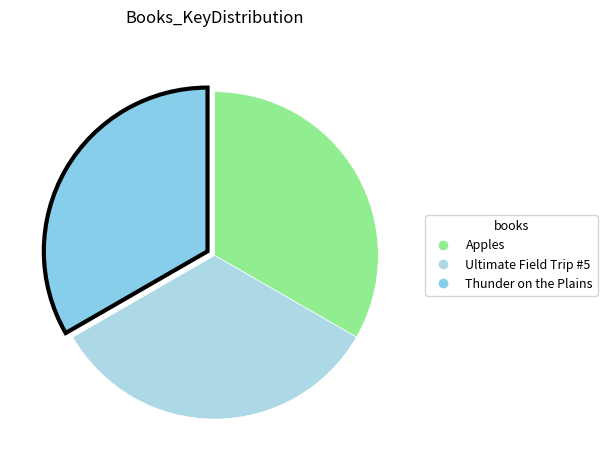

How many segments does this pie chart have?

3